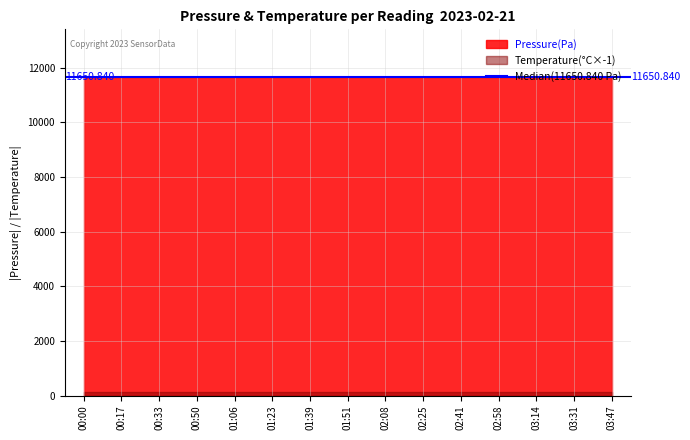

Which series has the largest total across all categories?

Pressure(Pa)